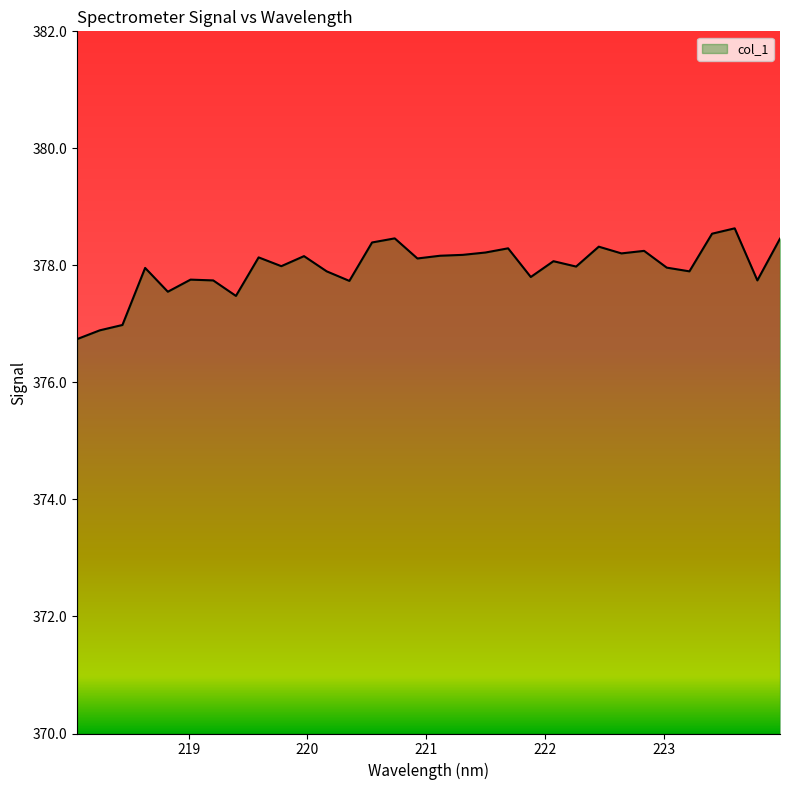

What is the smallest value displayed?

376.7